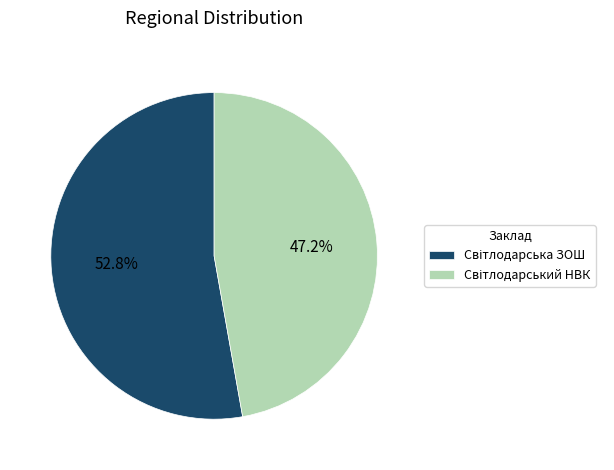

Is there a majority slice in this chart?

Yes